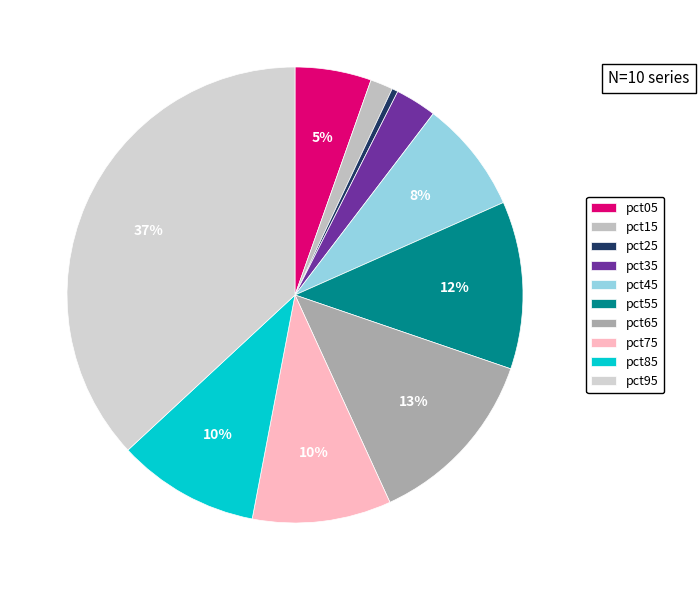

Do pct95 and pct75 together represent more than half of the pie?

No